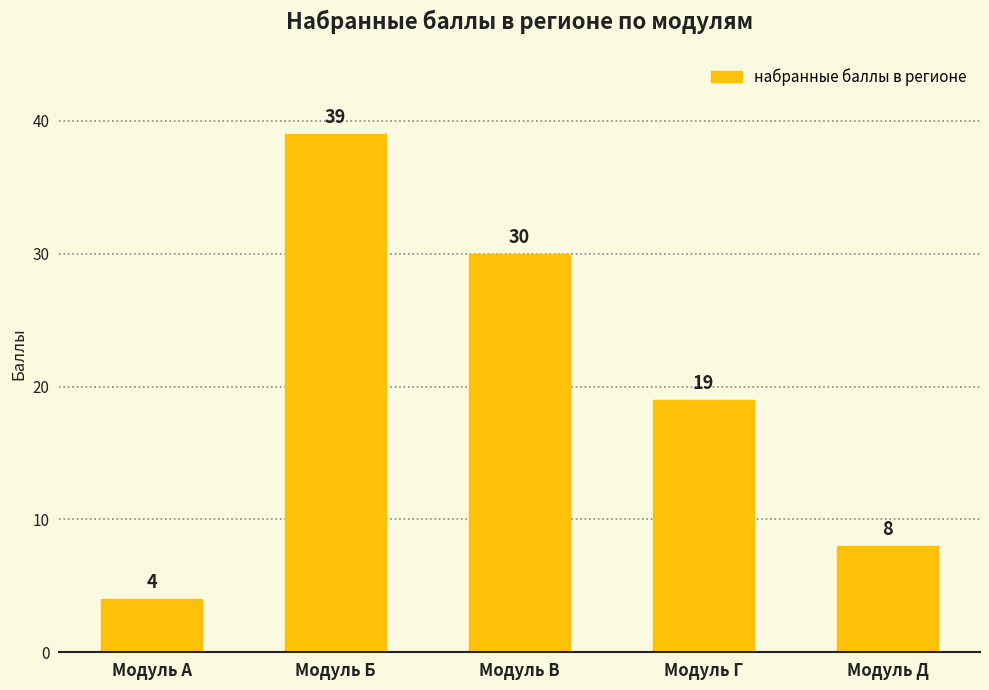

Approximately how many times larger is the value at Модуль Б compared to Модуль Д?

4.9